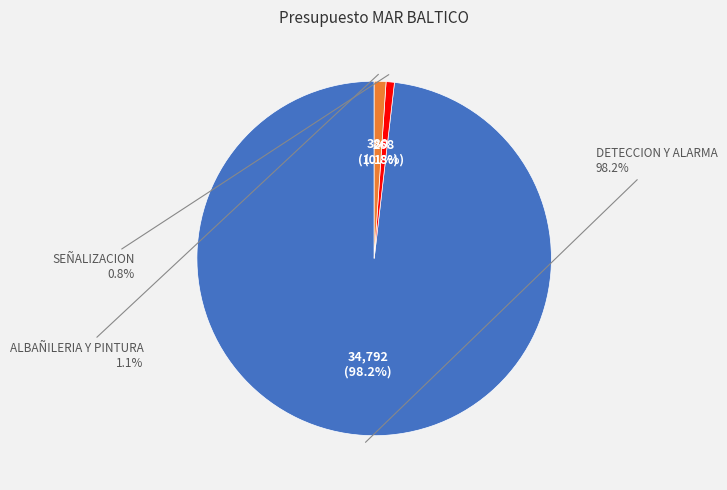

Is it true that DETECCION Y ALARMA is 99% of the pie?

False